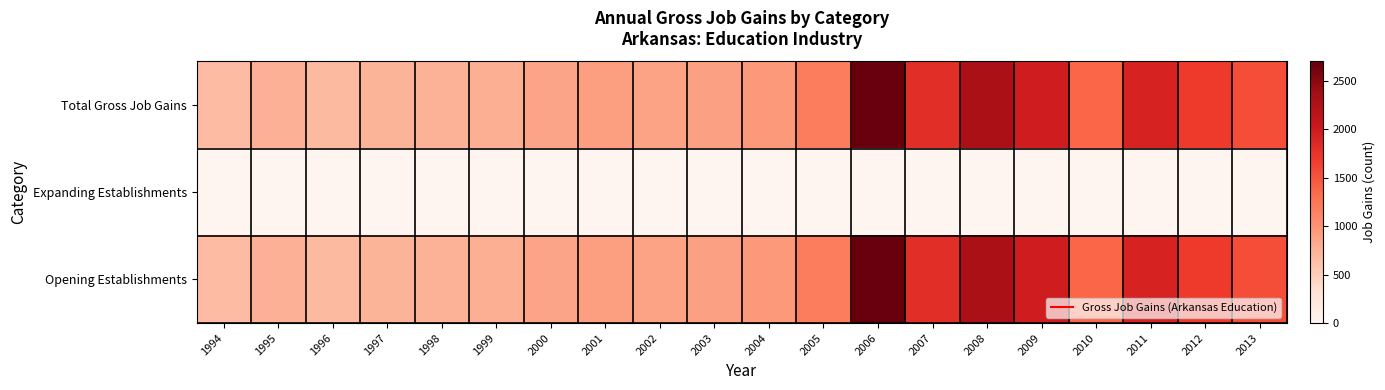

Rank the series at 2011 from lowest to highest value.

Expanding Establishments, Total Gross Job Gains, Opening Establishments